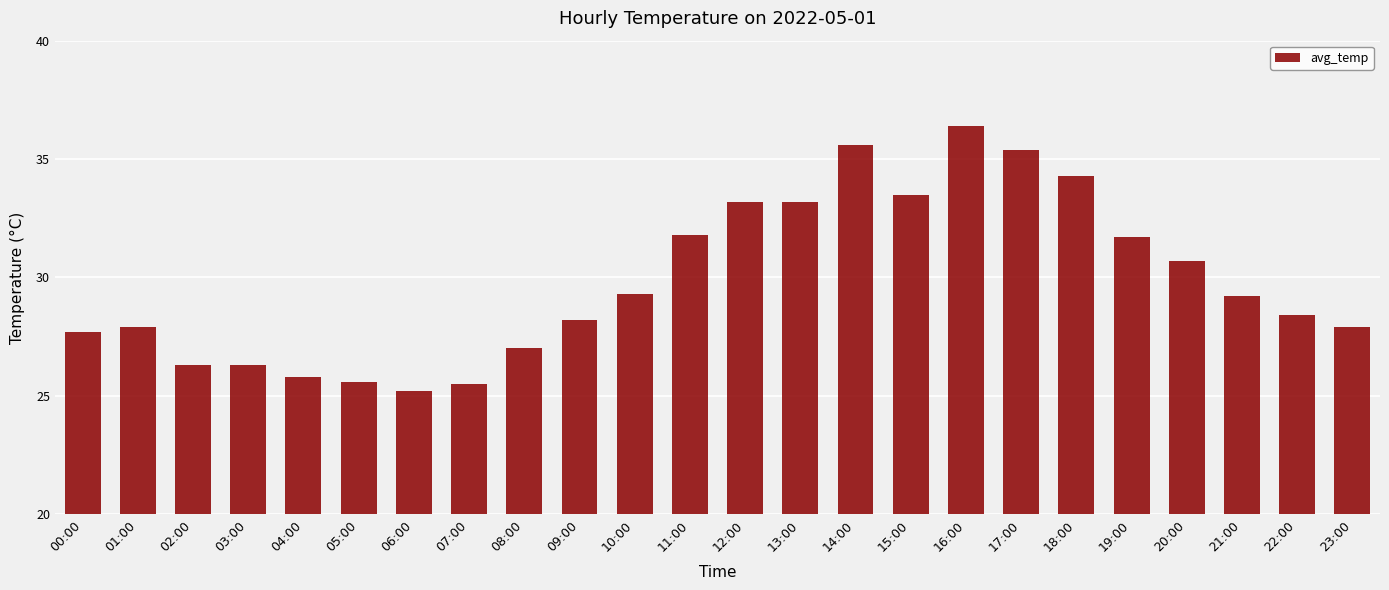

Between 00:00 and 20:00, which is larger?

20:00